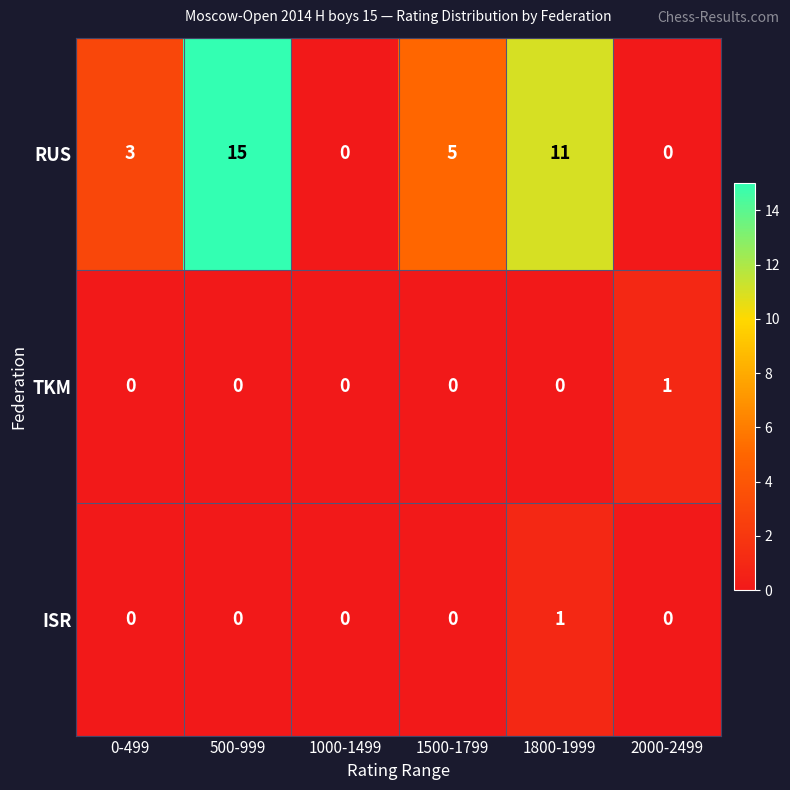

Which label corresponds to the largest value in the chart?

500-999